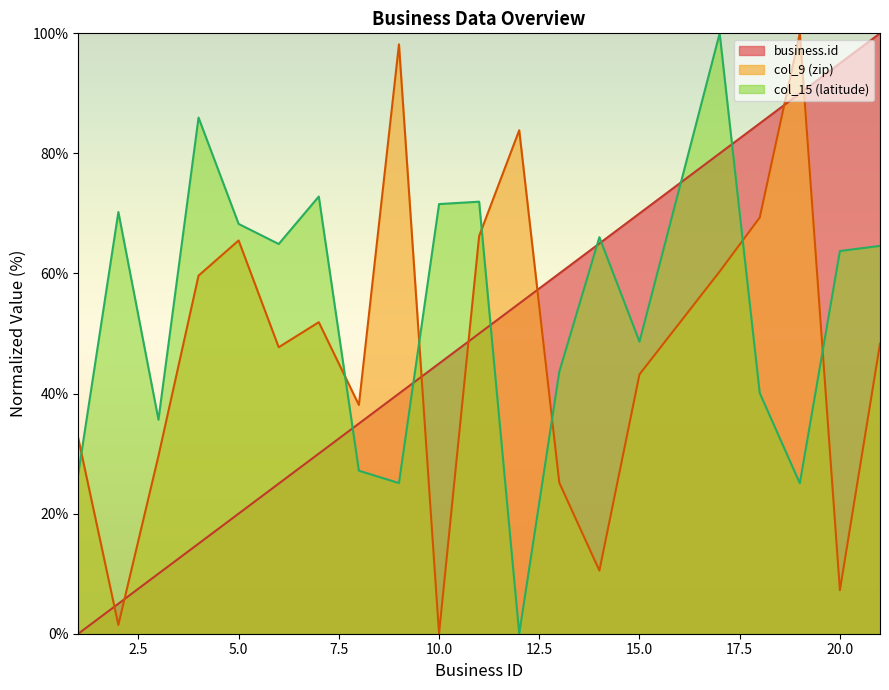

Does the chart display data point markers on the line(s)?

No